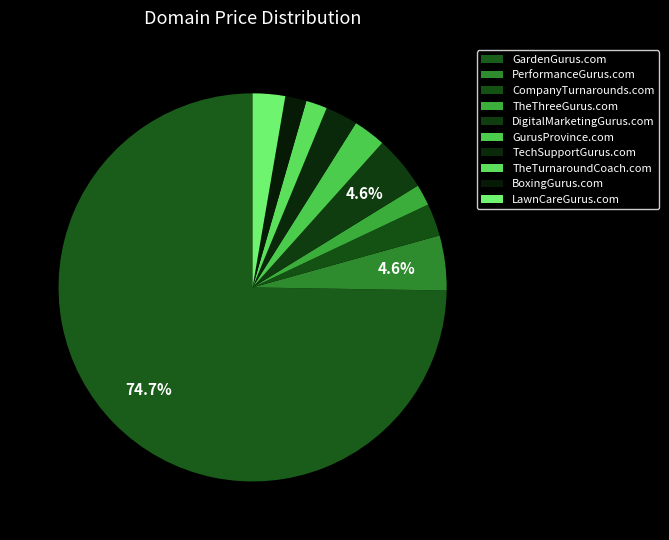

How many segments does this pie chart have?

10